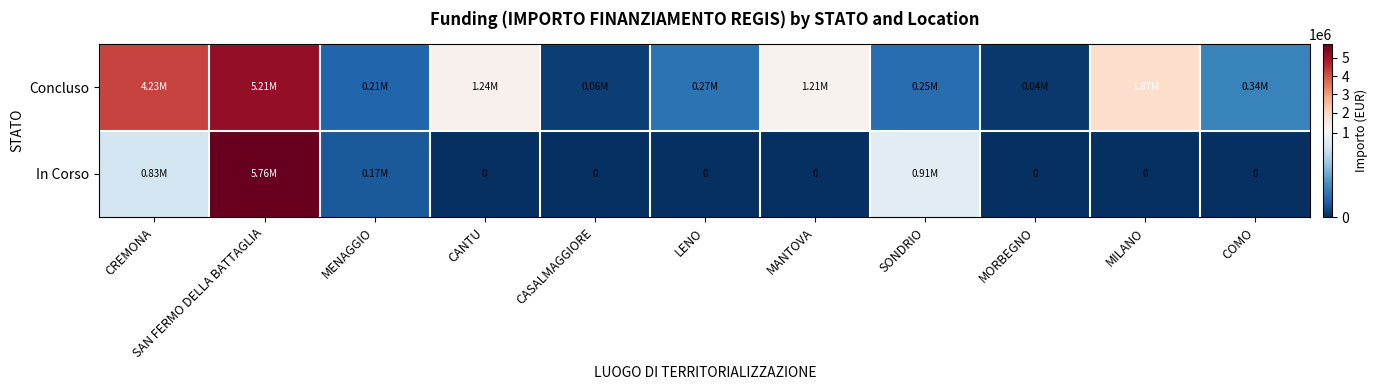

At how many categories does at least one series exceed 5583594?

1